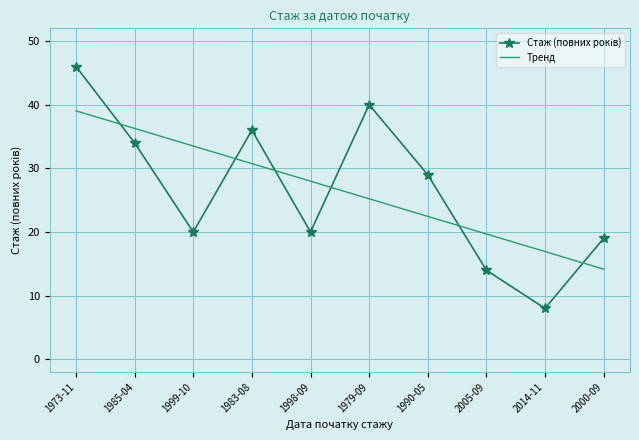

At which category does the chart reach its minimum across all series?

2014-11